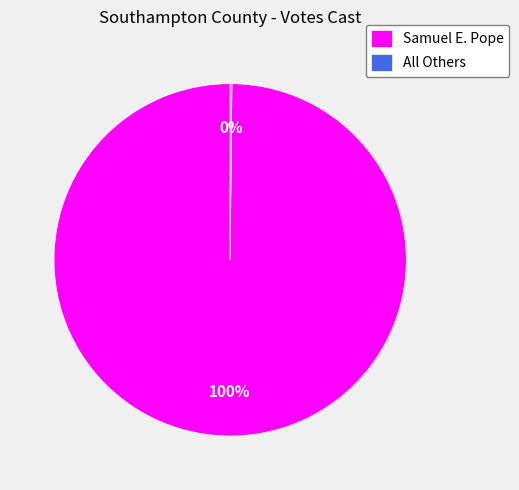

Which slice is the largest?

Samuel E. Pope